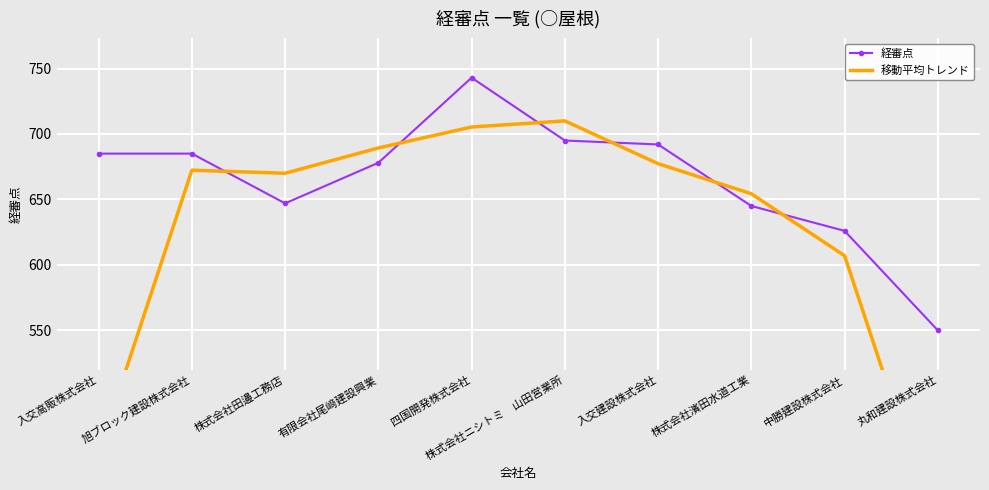

Reading left to right, transcribe all the data shown in this chart.

経審点: 入交高販株式会社=685.0	旭ブロック建設株式会社=685.0	株式会社田邊工務店=647.0	有限会社尾﨑建設興業=678.0	四国開発株式会社=743.0	株式会社ニシトミ　山田営業所=695.0	入交建設株式会社=692.0	株式会社濱田水道工業=645.0	中勝建設株式会社=626.0	丸和建設株式会社=550.0
移動平均トレンド: 入交高販株式会社=456.7	旭ブロック建設株式会社=672.3	株式会社田邊工務店=670.0	有限会社尾﨑建設興業=689.3	四国開発株式会社=705.3	株式会社ニシトミ　山田営業所=710.0	入交建設株式会社=677.3	株式会社濱田水道工業=654.3	中勝建設株式会社=607.0	丸和建設株式会社=392.0